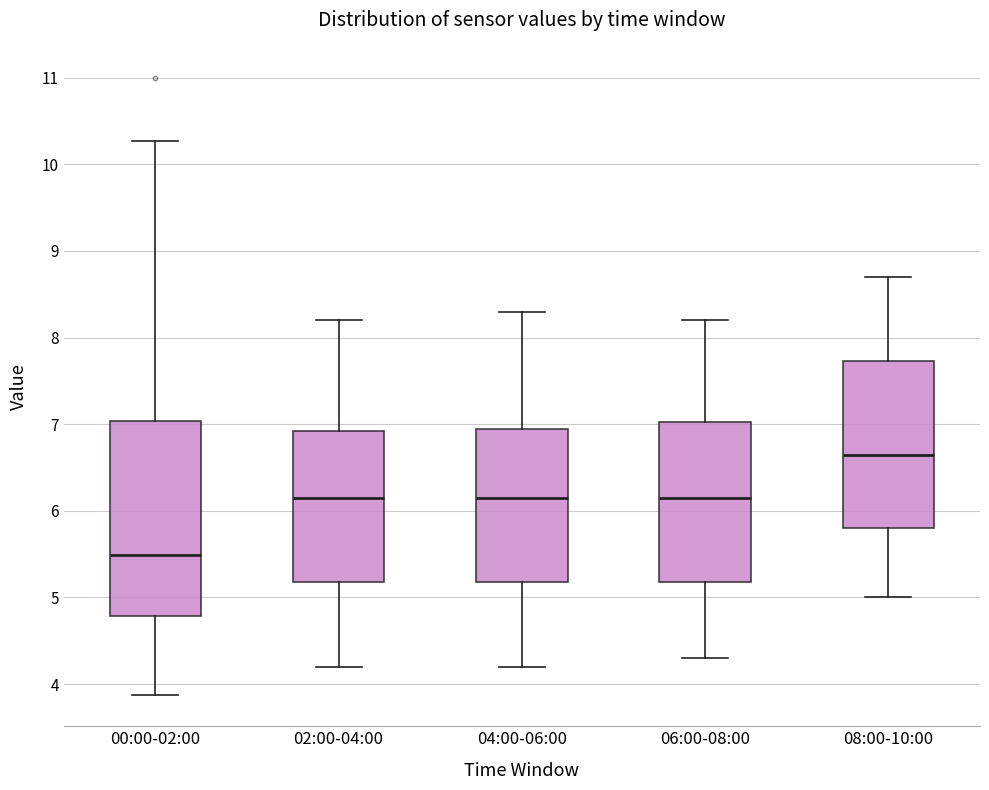

Which box's median line is the lowest?

00:00-02:00